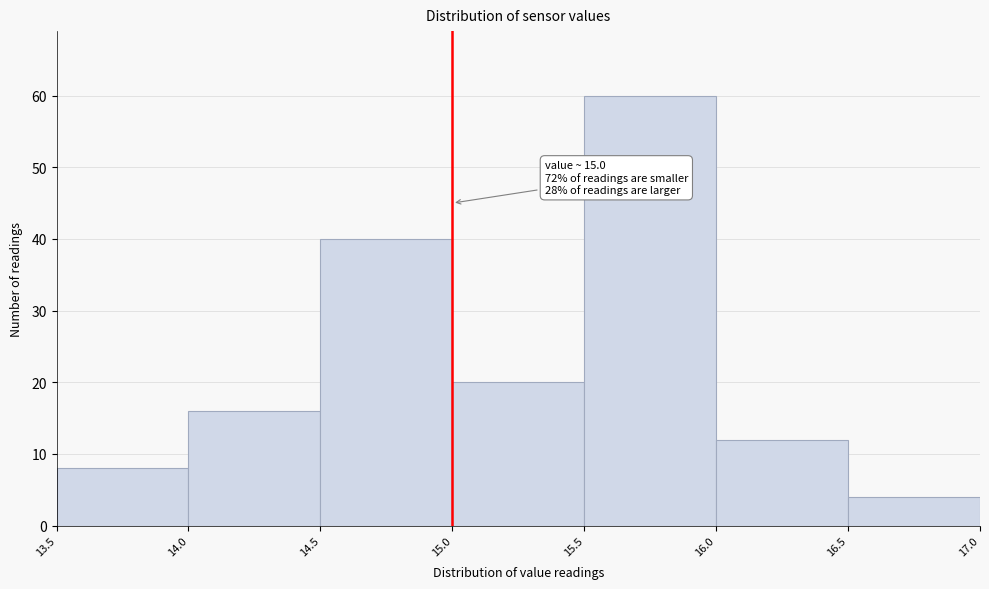

Which range on the x-axis has the tallest bar?

15.5 to 16.0